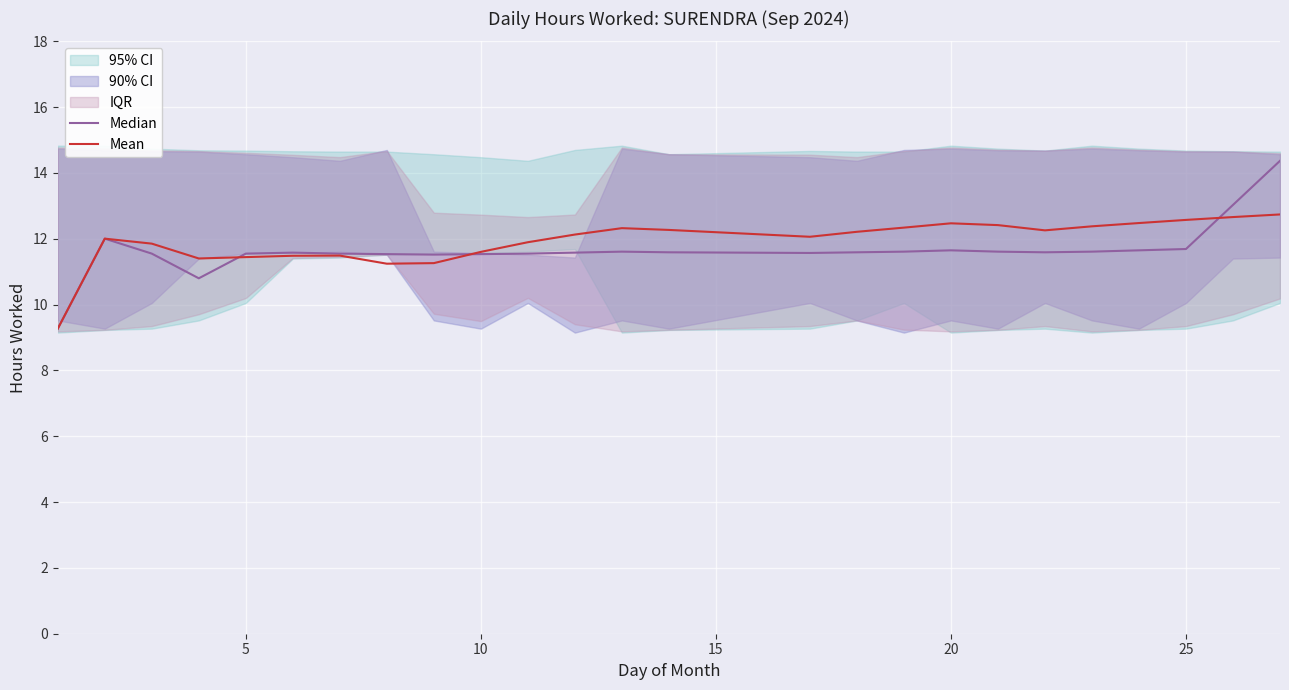

Reading left to right, transcribe all the data shown in this chart.

Median: 9.3	12.0	11.6	10.8	11.6	11.6	11.6	11.5	11.5	11.5	11.6	11.6	11.6	11.6	11.6	11.6	11.6	11.6	11.6	11.6	11.6	11.6	11.7	13.0	14.4
Mean: 9.3	12.0	11.9	11.4	11.4	11.5	11.5	11.2	11.3	11.6	11.9	12.1	12.3	12.3	12.1	12.2	12.3	12.5	12.4	12.3	12.4	12.5	12.6	12.7	12.7